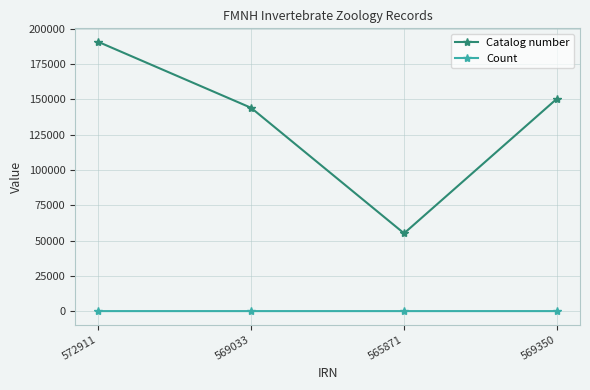

Which series has the largest total across all categories?

Catalog number